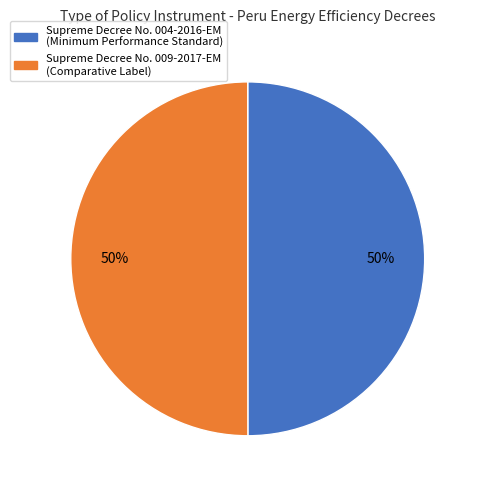

What percentage is the Supreme Decree No. 004-2016-EM (Minimum Performance Standard) slice, to the nearest percent?

50%